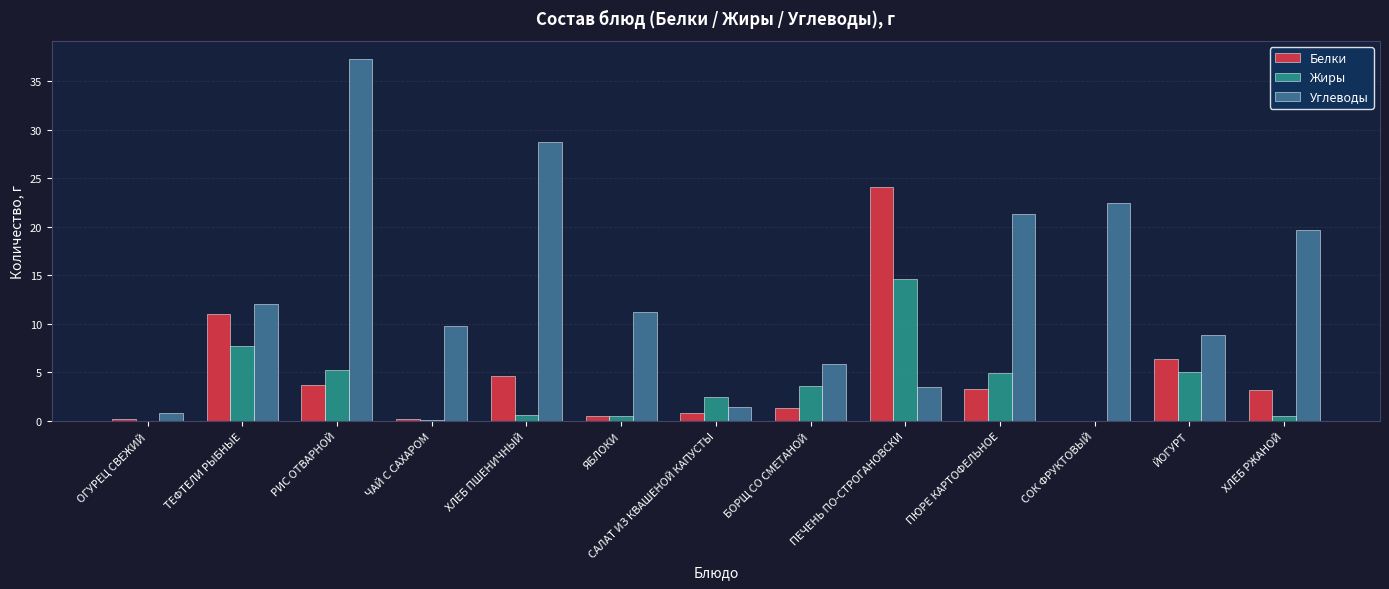

What is the difference between the Углеводы values at БОРЩ СО СМЕТАНОЙ and ЯБЛОКИ?

5.4